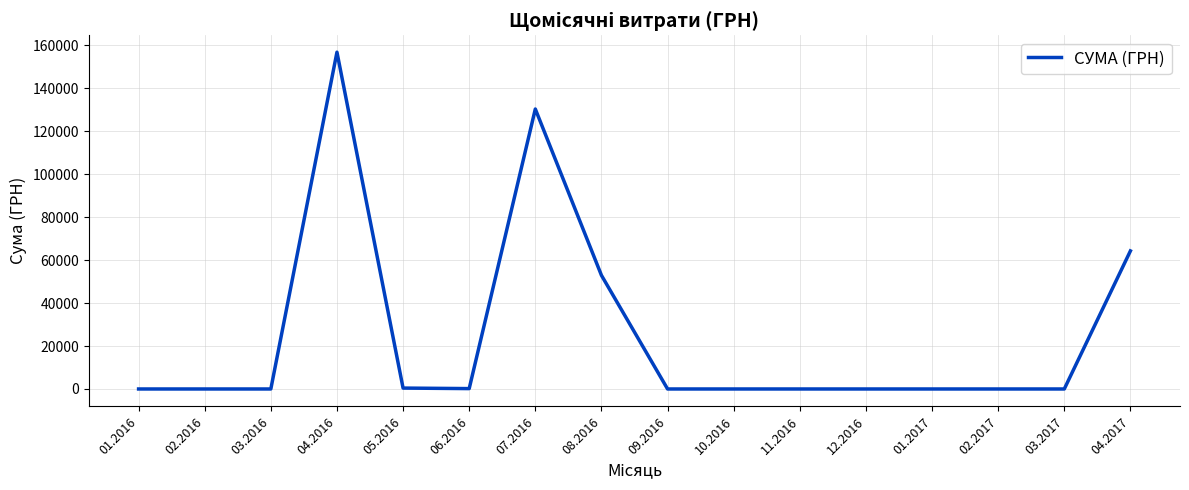

What is the greatest value displayed?

156851.3